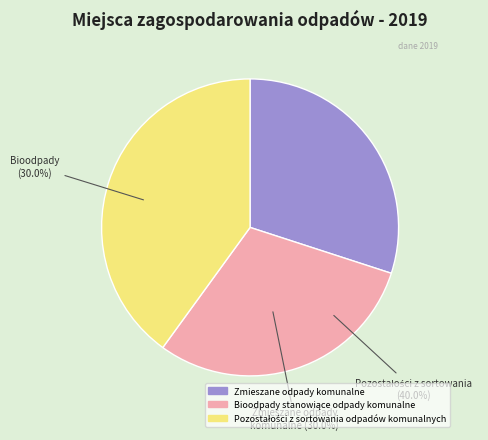

To the nearest percent, what percentage of the pie is Bioodpady stanowiące odpady komunalne?

30%